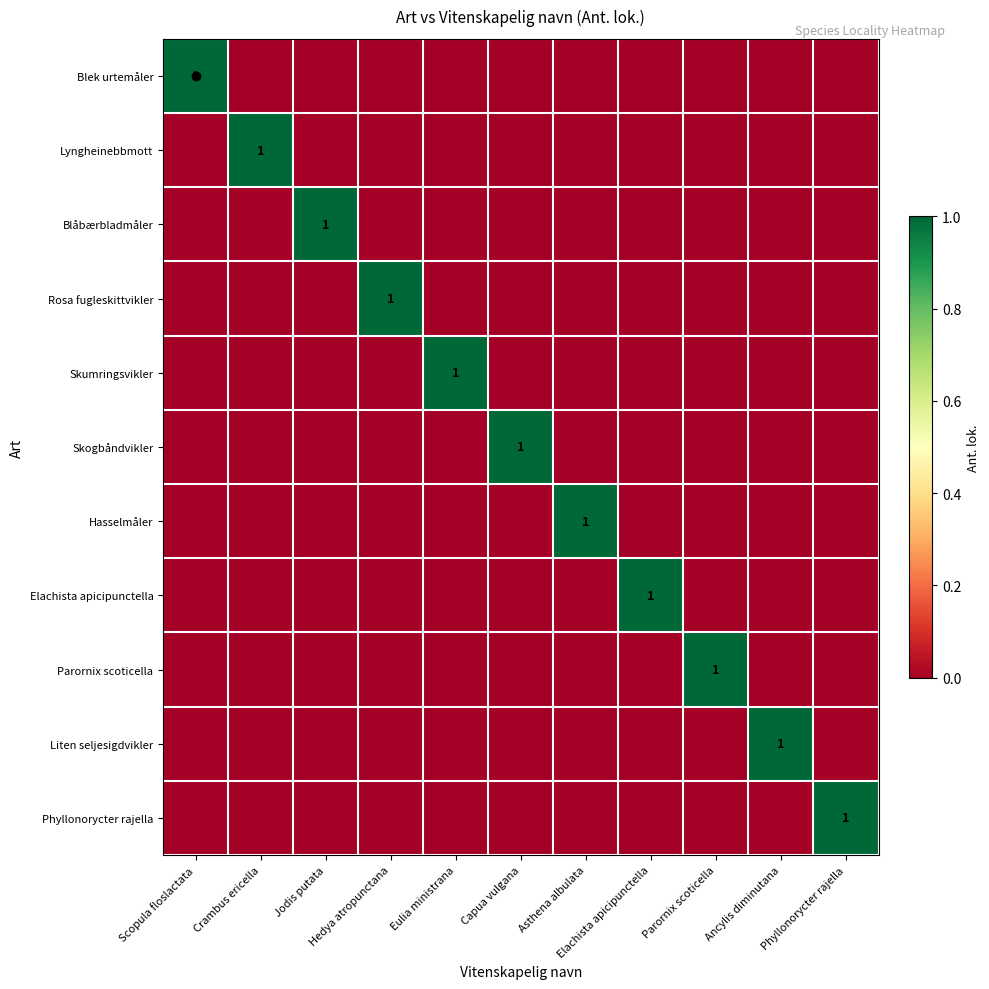

Which has a higher value, Elachista apicipunctella or Scopula floslactata?

Scopula floslactata